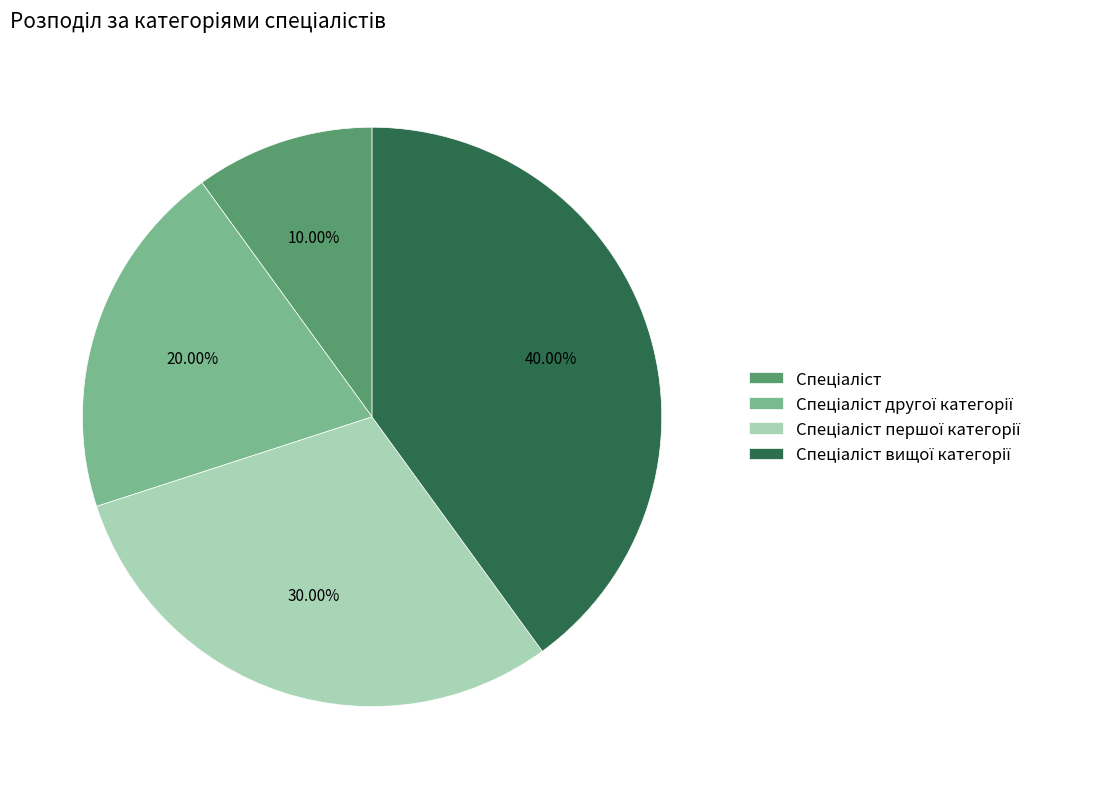

Is there a majority slice in this chart?

No